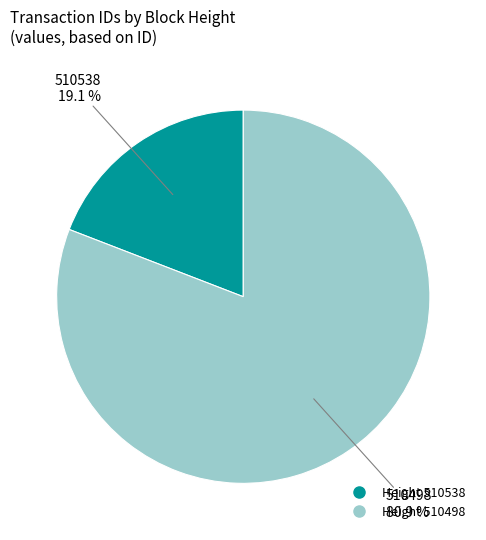

Does any single category account for the majority?

Yes